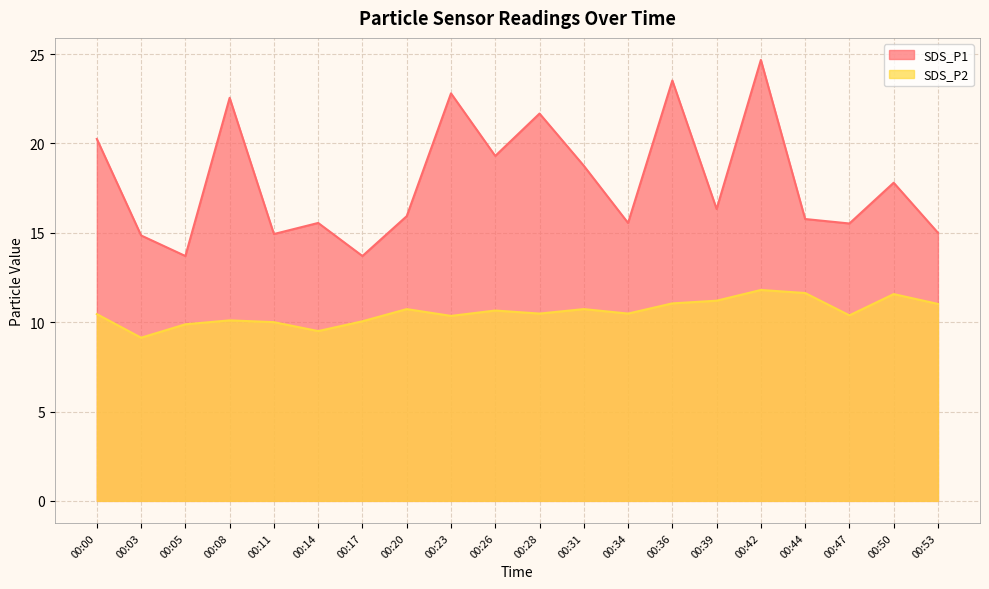

What value does the SDS_P2 series have at 00:00?

10.4